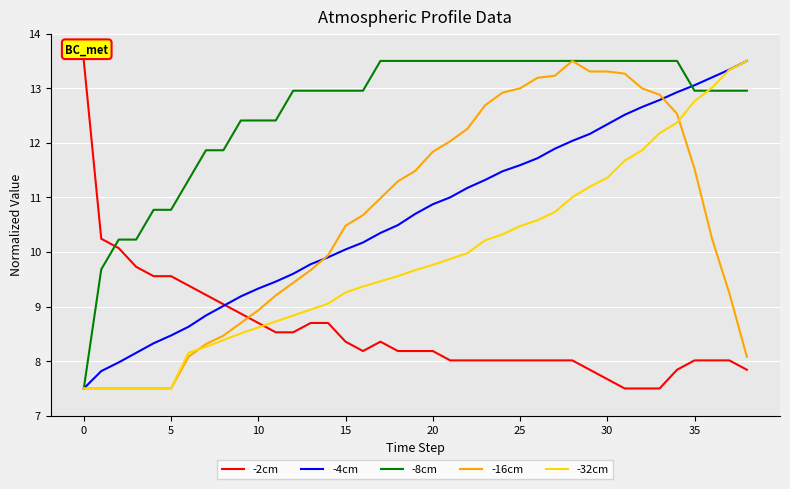

How many intersections are there between -16cm and -2cm?

1